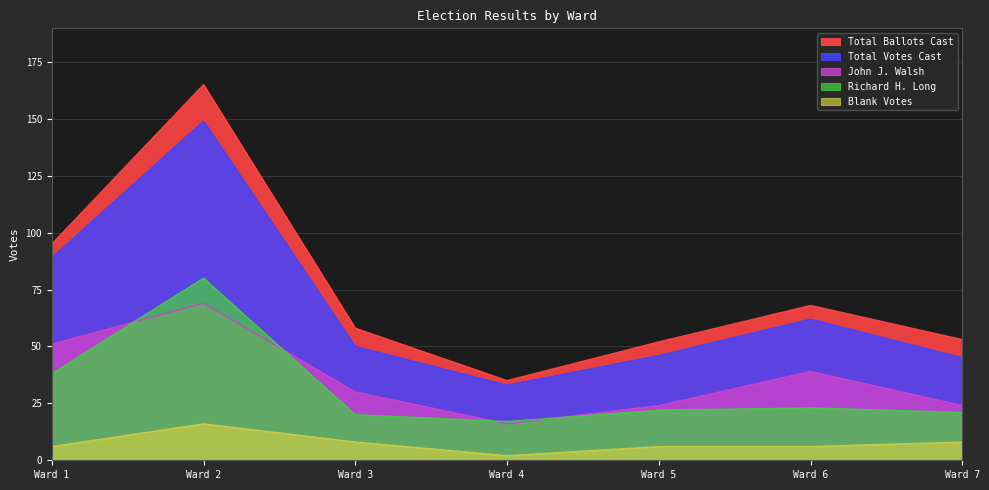

True or false: Blank Votes and John J. Walsh intersect in this chart.

False